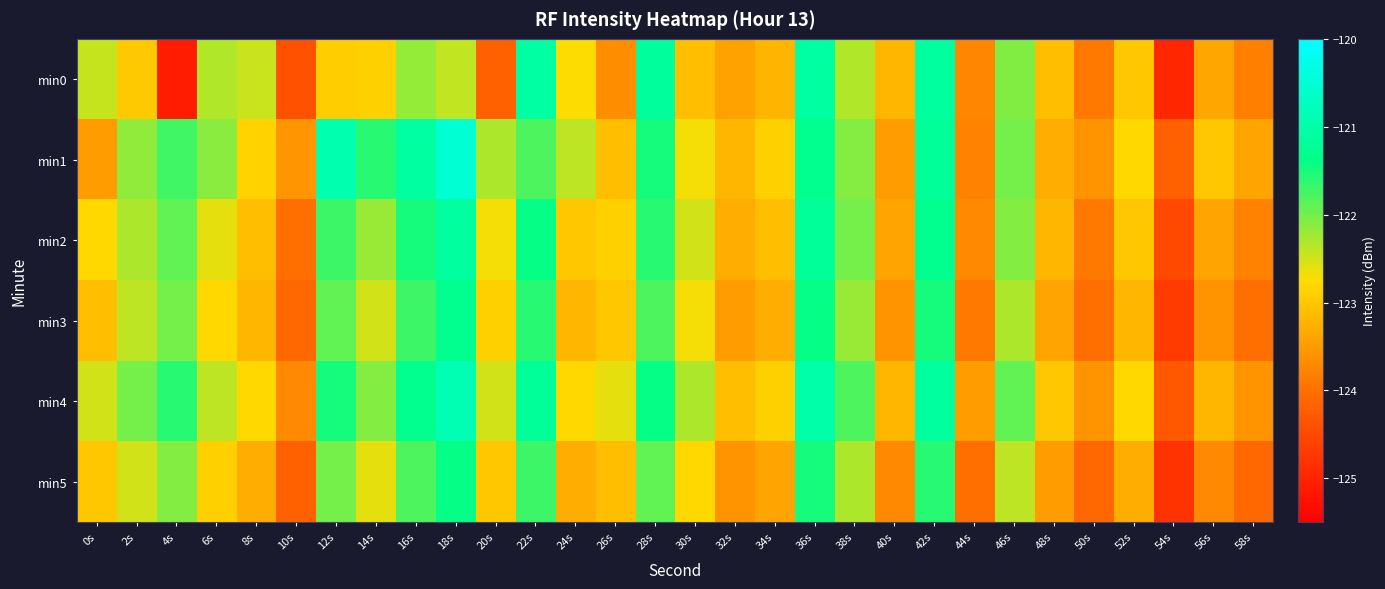

At 10s, list the series in order from largest to smallest.

min1, min4, min2, min3, min5, min0